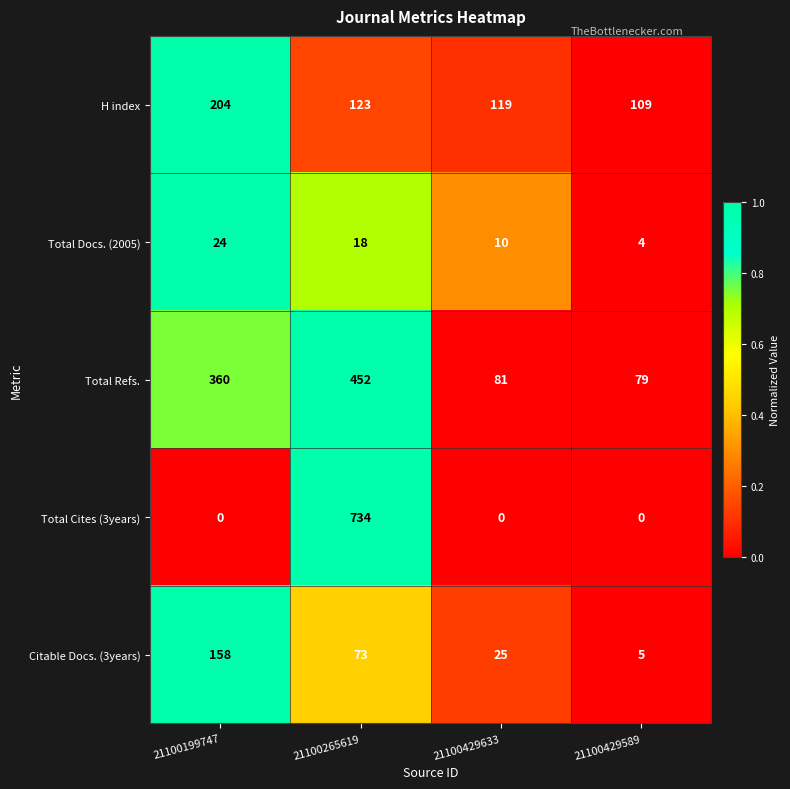

What is the total value across all series at 21100429589?

197